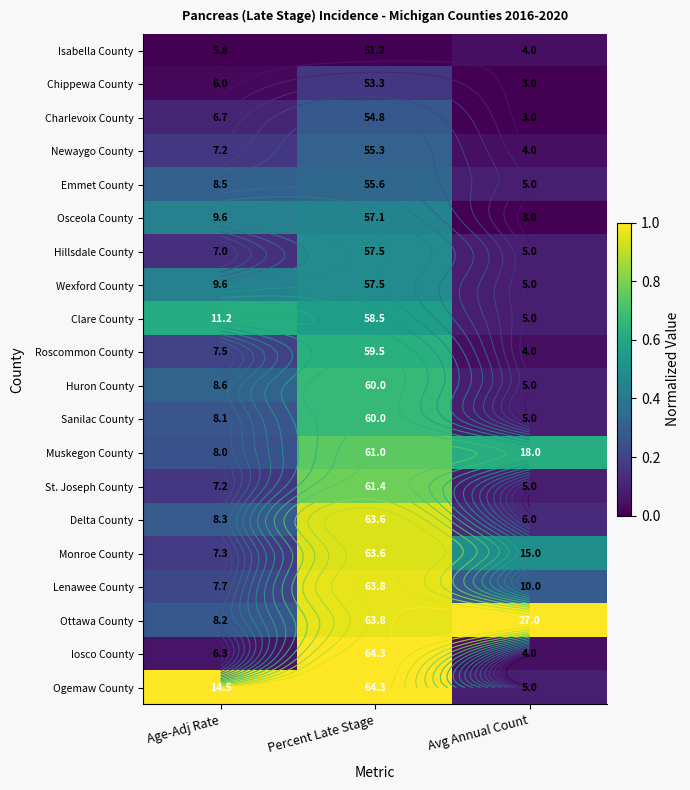

Which series has the largest total across all categories?

Ottawa County